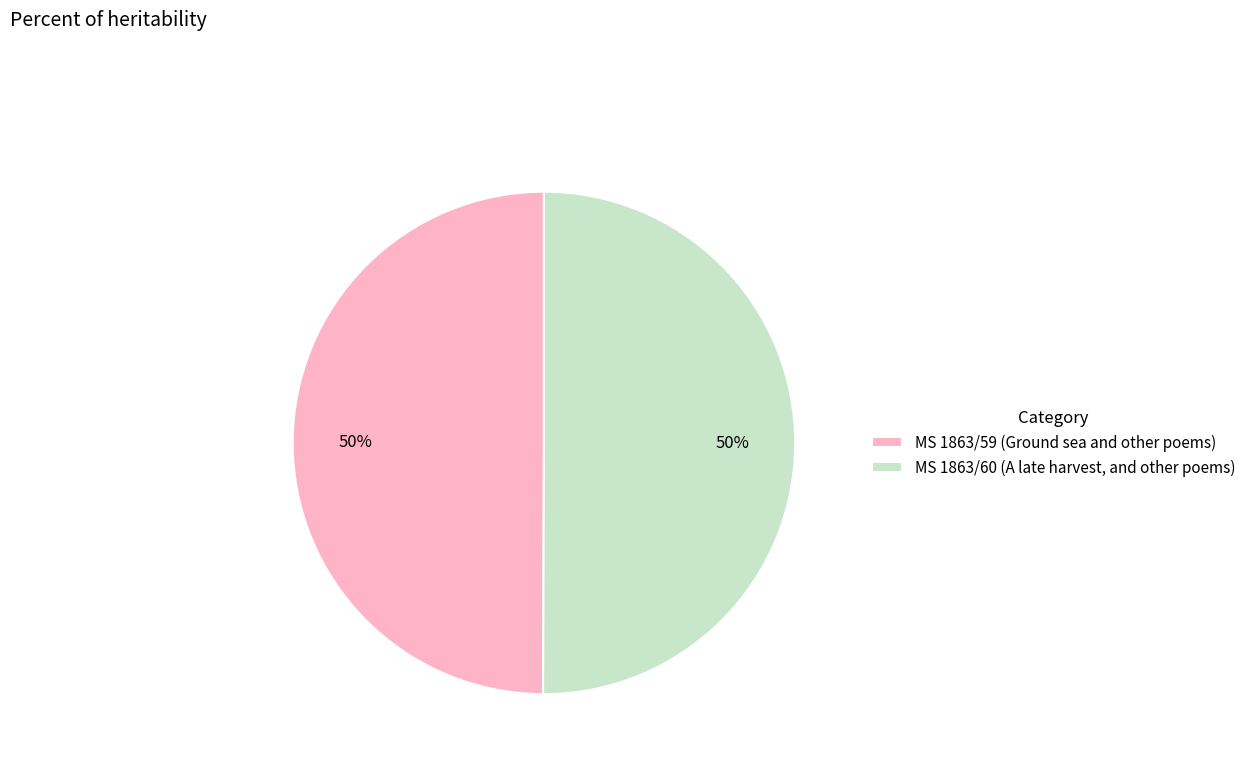

How many segments does this pie chart have?

2